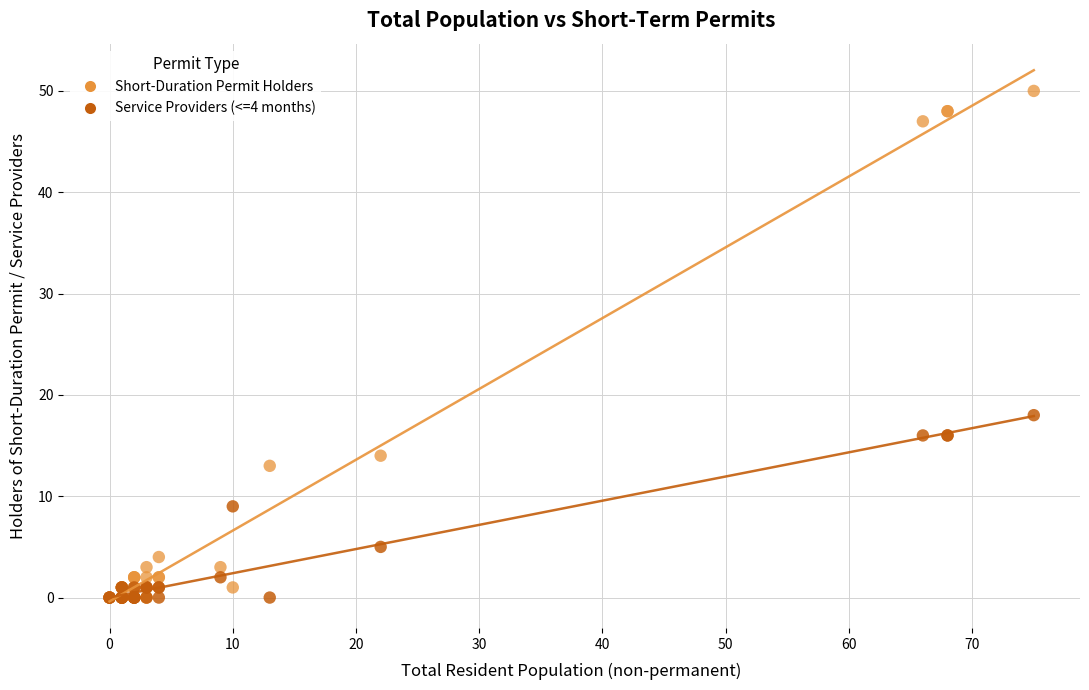

In the Short-Duration Permit Holders series, what Y value is closest to 25?

14